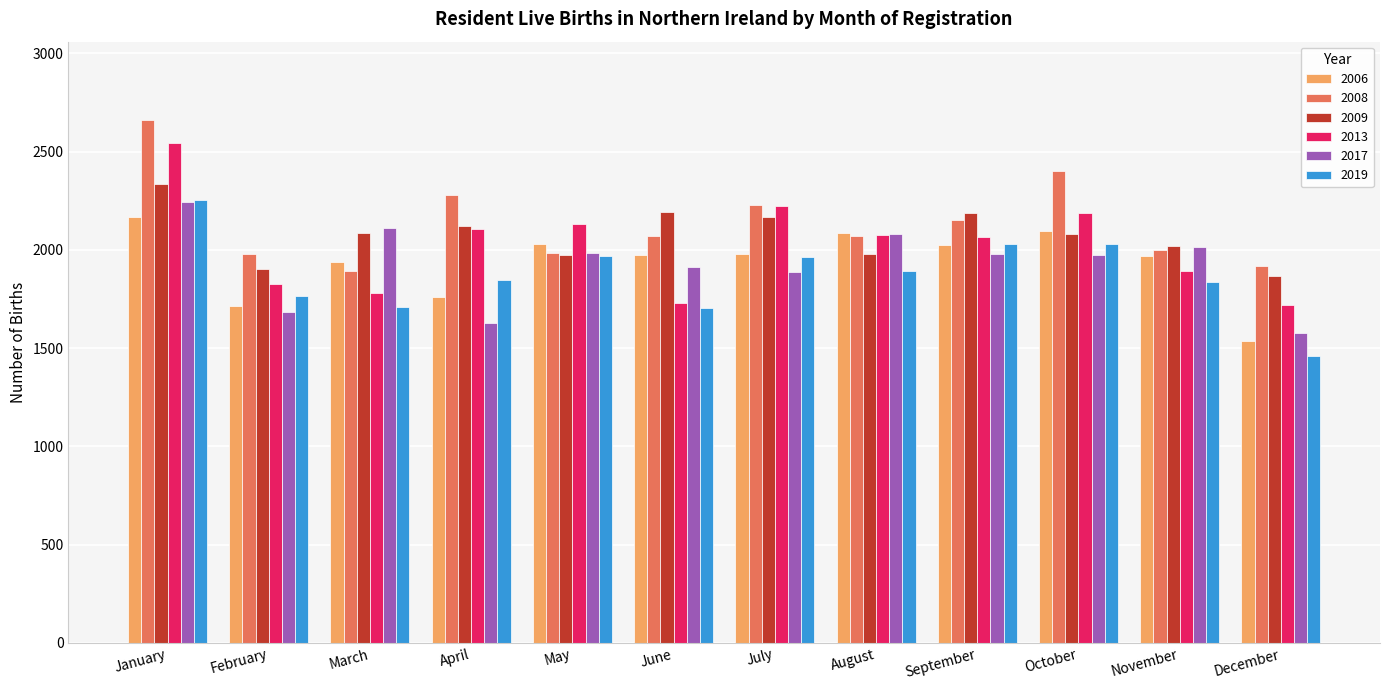

What is the total value across all series at January?

14204